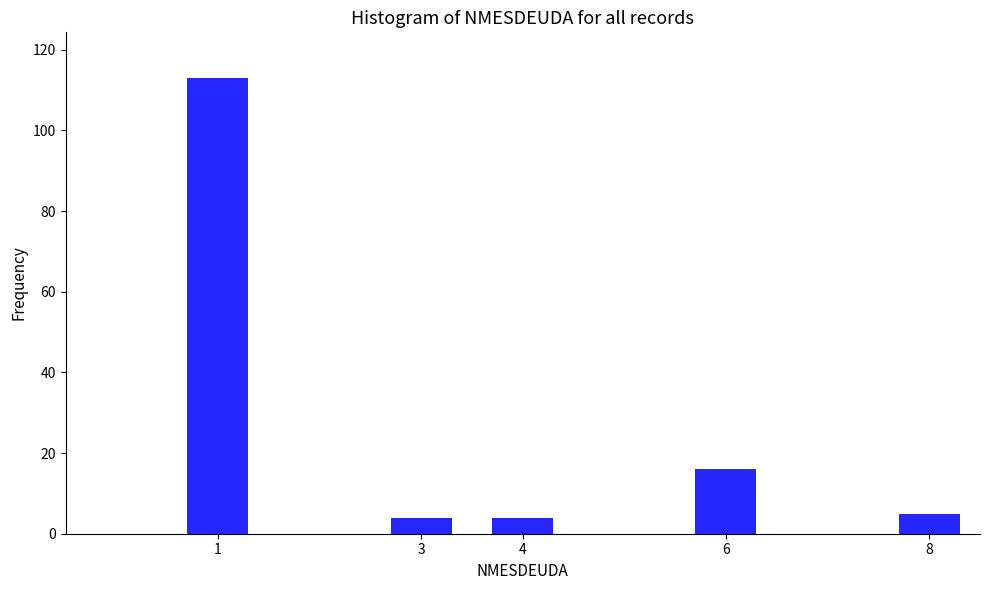

Reading right to left, what are all the values shown in this chart?

5	16	4	4	113